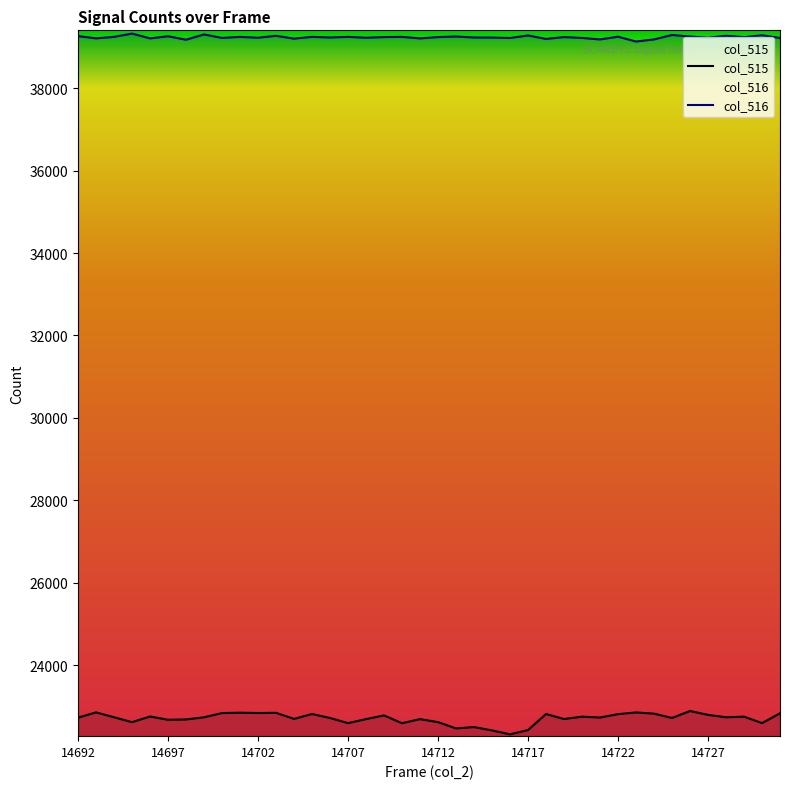

Which series has the largest total across all categories?

col_516